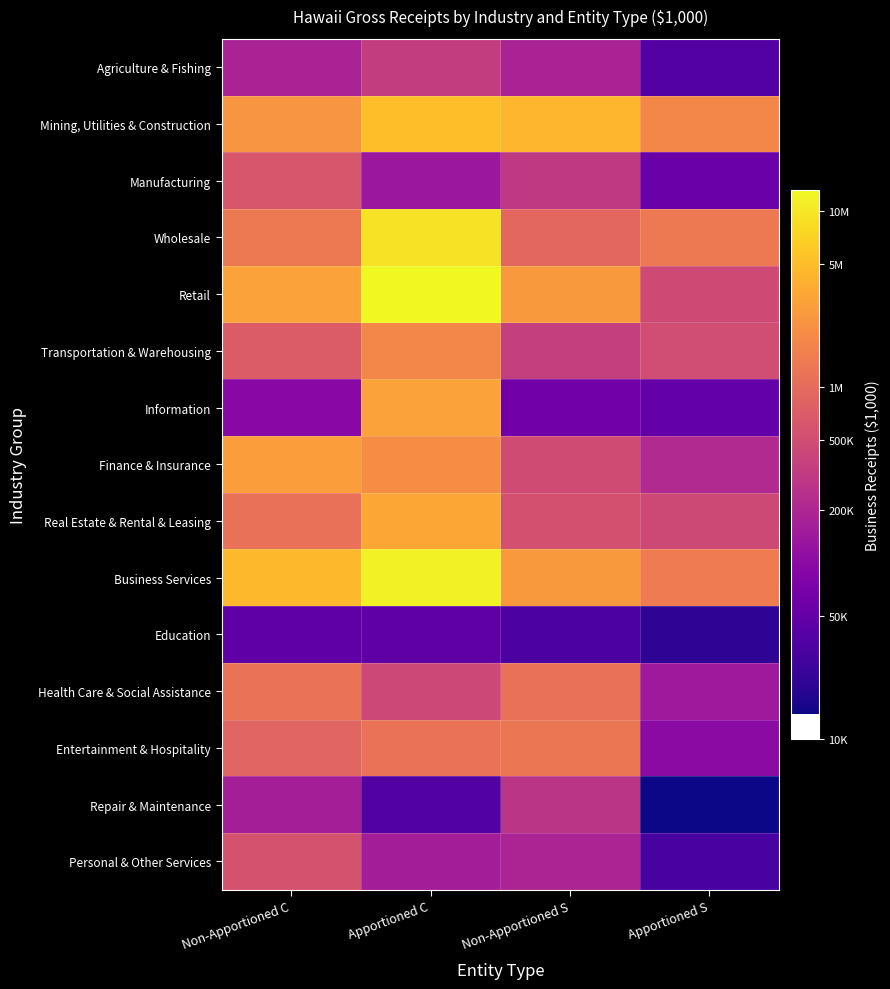

At Non-Apportioned C, list the series in order from largest to smallest.

Business Services, Retail, Finance & Insurance, Mining, Utilities & Construction, Wholesale, Health Care & Social Assistance, Real Estate & Rental & Leasing, Entertainment & Hospitality, Transportation & Warehousing, Manufacturing, Personal & Other Services, Agriculture & Fishing, Repair & Maintenance, Information, Education